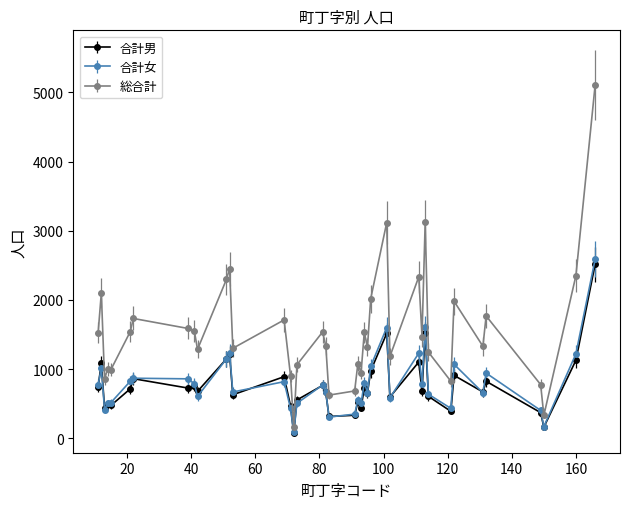

Which series has the largest range (max minus min)?

総合計